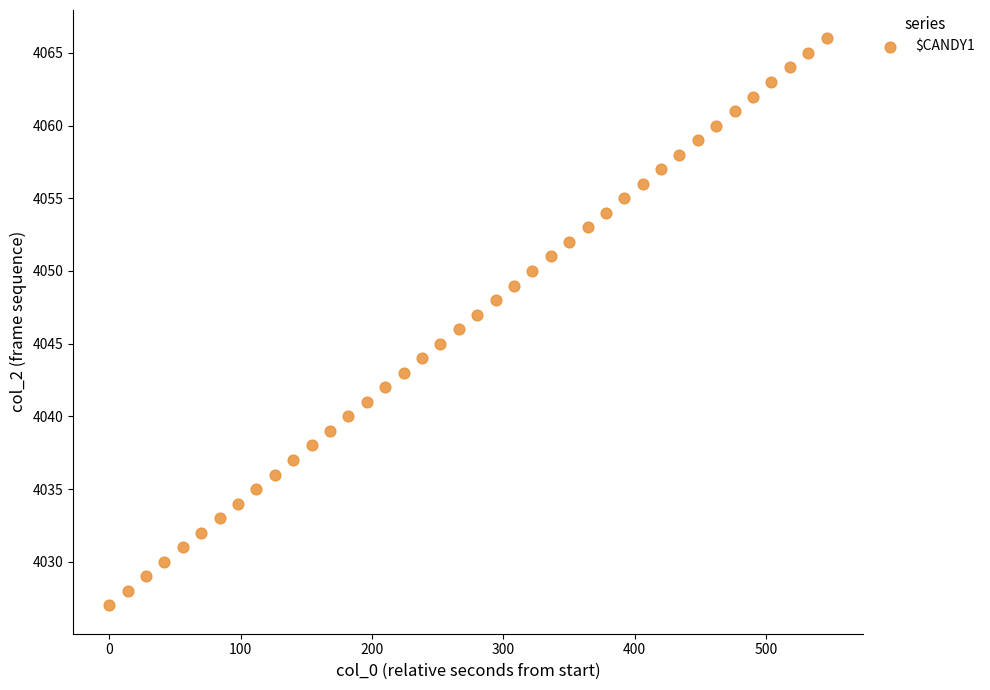

What is the range of Y values (max minus min)?

39